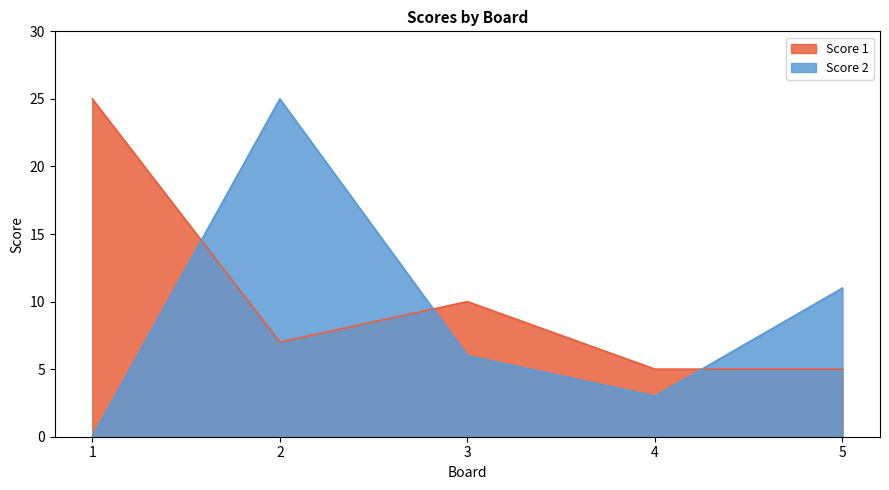

List the series in order of their peak value, lowest first.

Score 2, Score 1